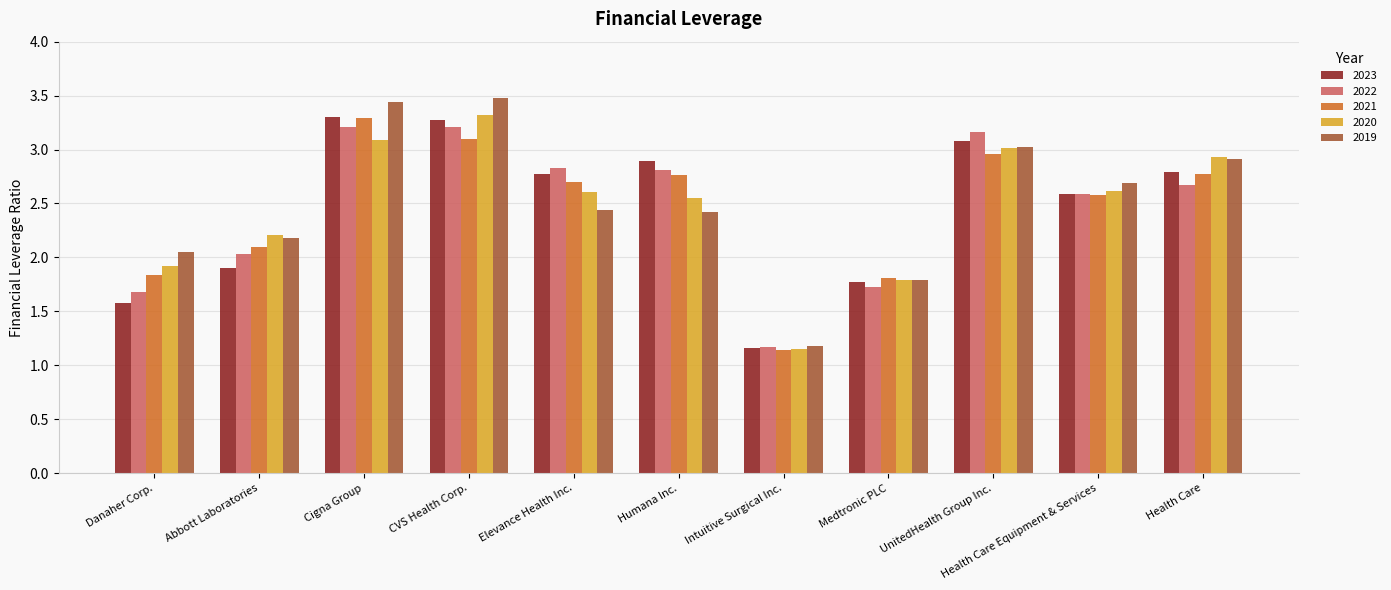

What is the total value across all series at CVS Health Corp.?

16.4